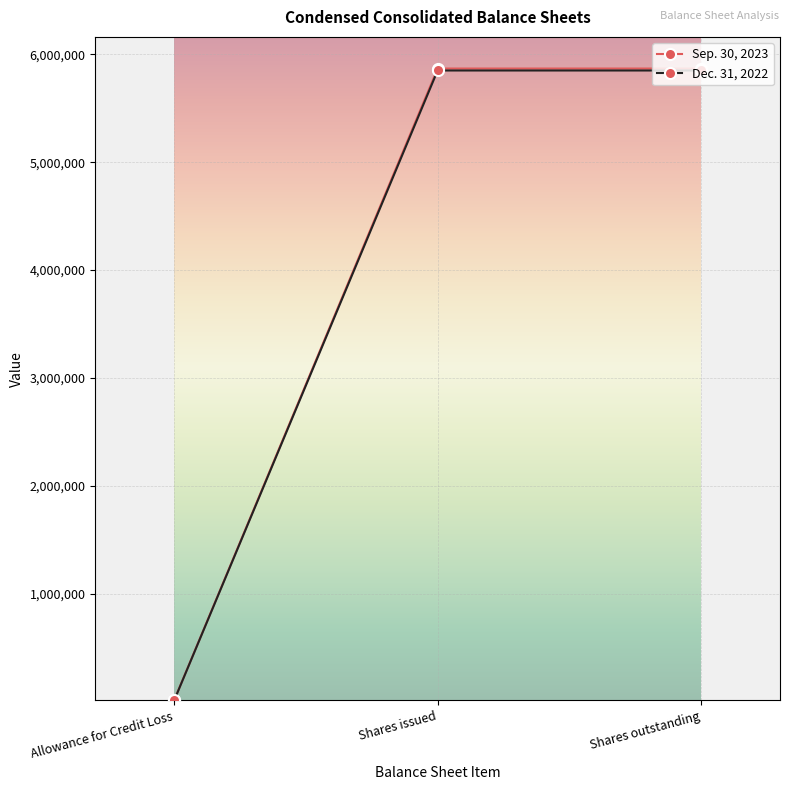

True or false: Dec. 31, 2022 has a value of 5850216 at Shares outstanding.

True